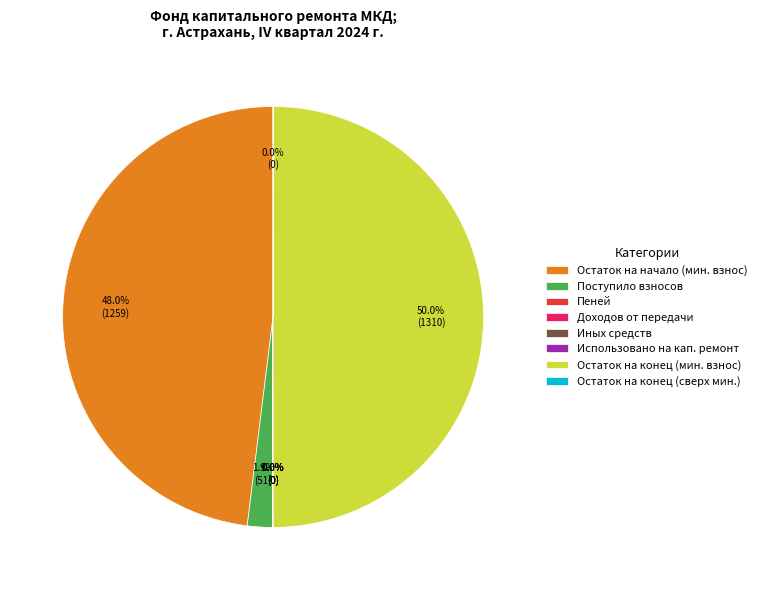

Which category has the biggest portion of the pie?

Остаток на конец (мин. взнос)